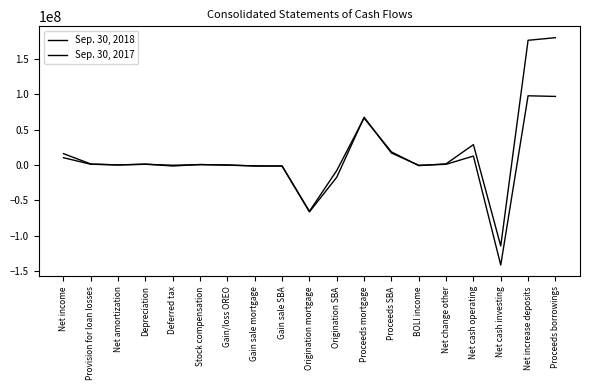

Which series has the widest spread of values?

Sep. 30, 2018